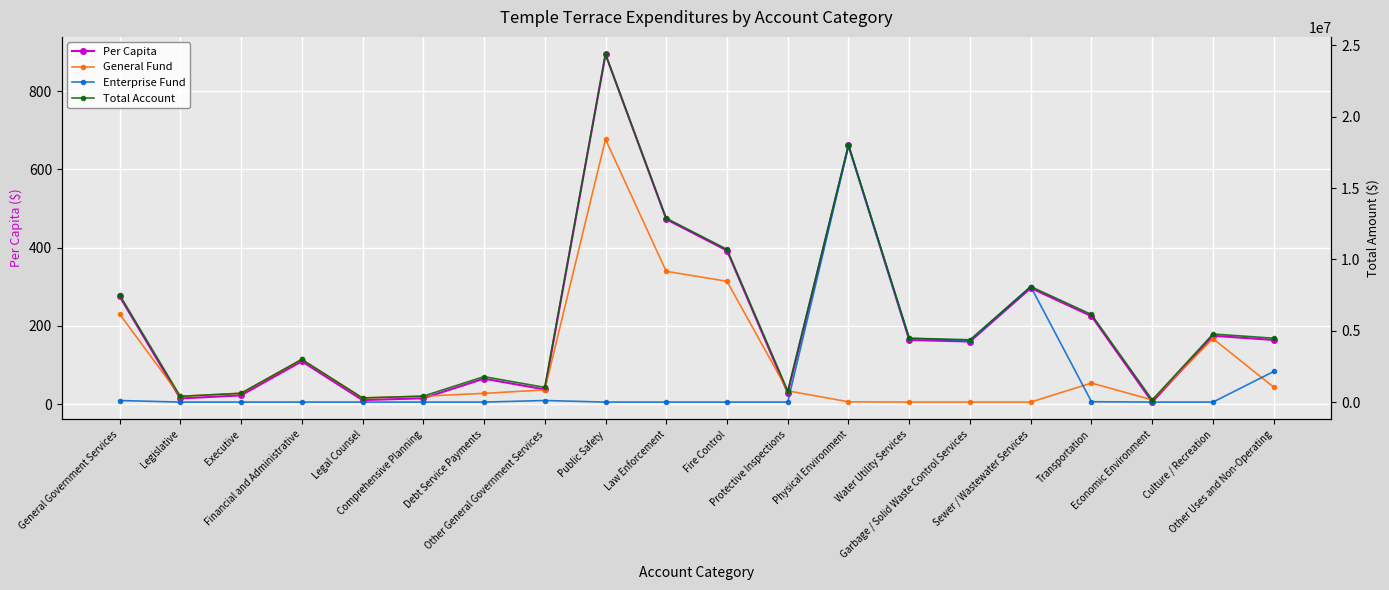

Between Public Safety and Legislative, which is larger?

Public Safety